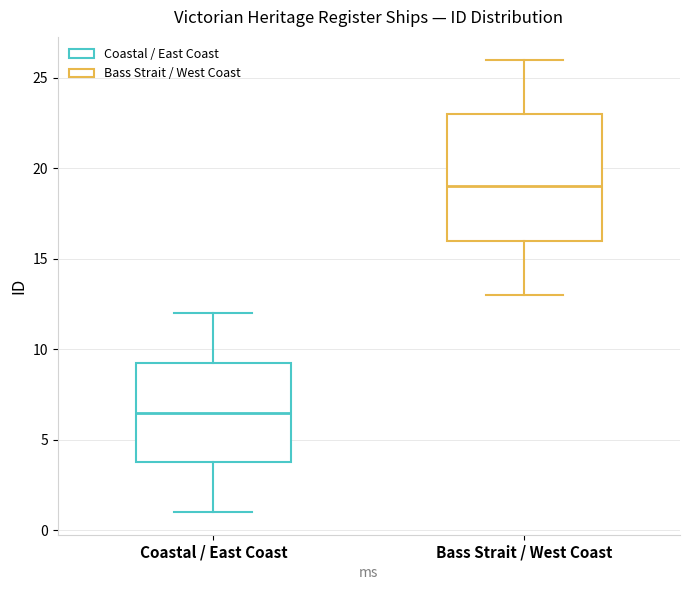

Reading left to right, read every box against the y-axis: the position of its median line, the range the box covers, and the ends of its whiskers. The values are not printed on the chart, so give them approximately, as read against the axis.

Coastal / East Coast: median 6.5, box 4.0 to 9.5, whiskers 1.0 to 12.0
Bass Strait / West Coast: median 19.0, box 16.0 to 23.0, whiskers 13.0 to 26.0